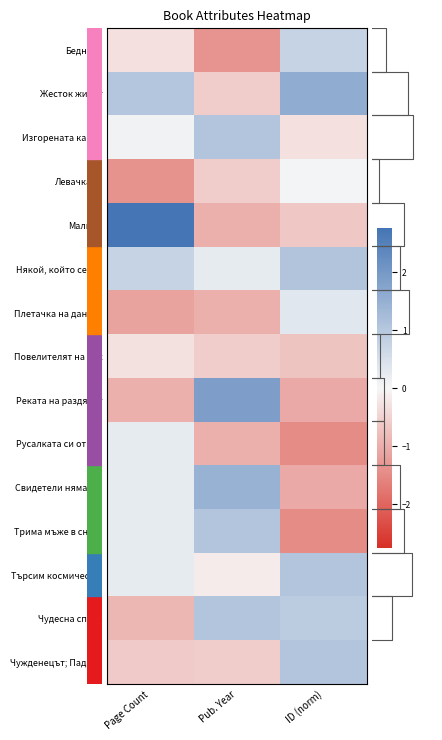

Between Page Count and Pub. Year, which series saw the biggest shift?

Малвил